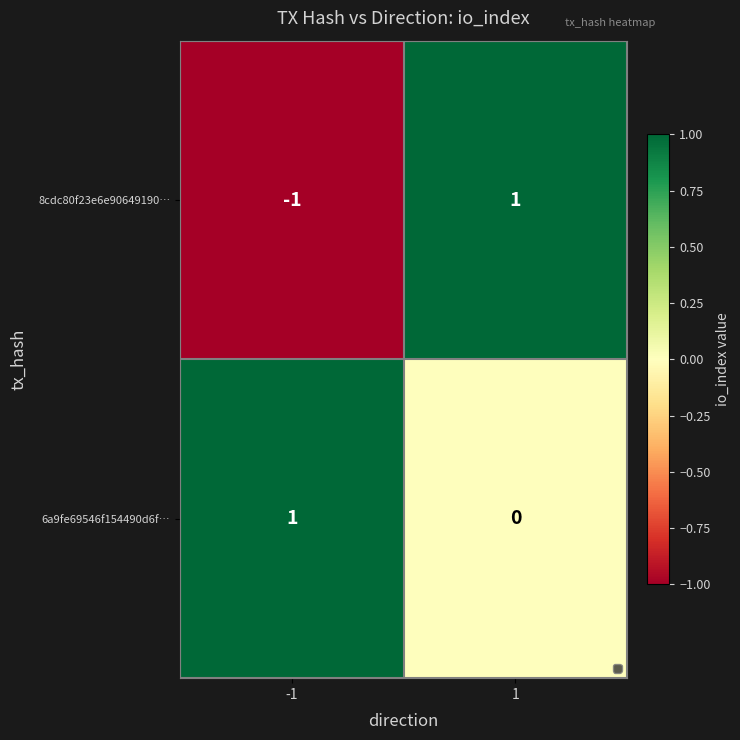

How many categories are shown in the chart?

2